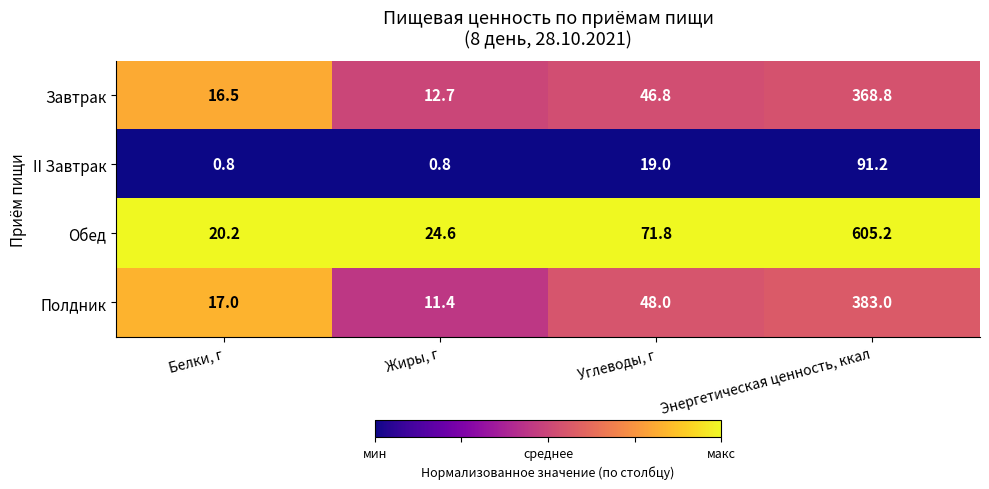

The value of Полдник at Углеводы, г is 63.8. True or false?

False